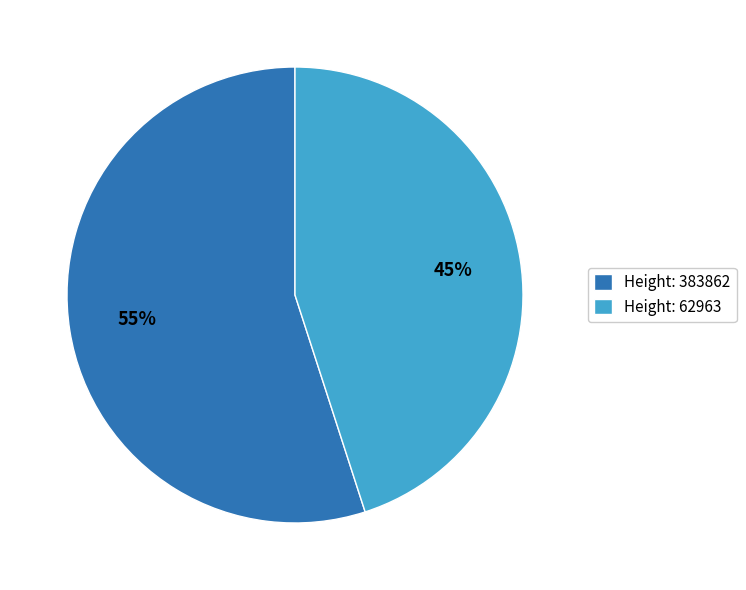

To the nearest percent, what is the average slice percentage?

50%